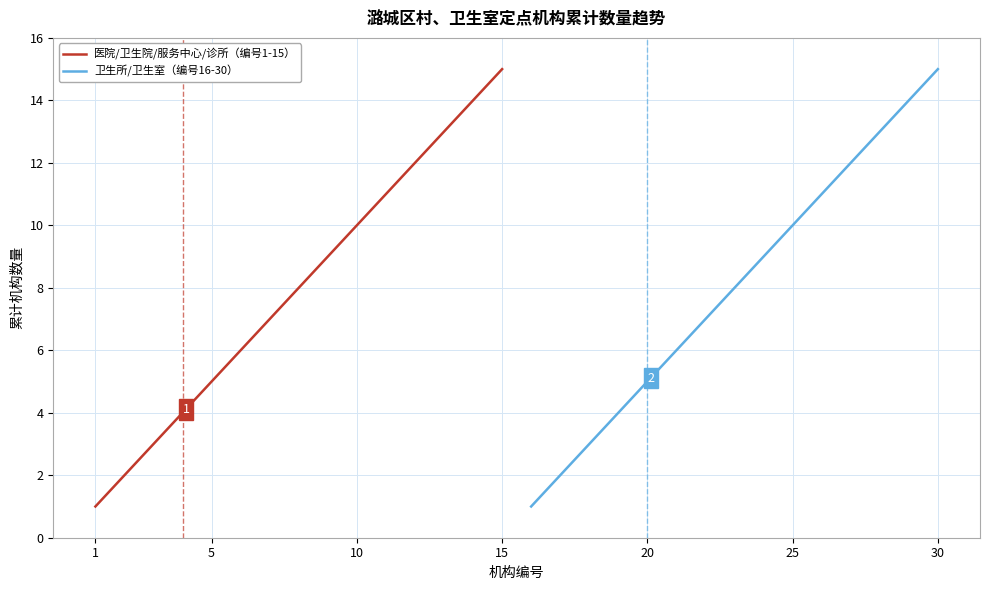

How many lines are shown in the chart?

2